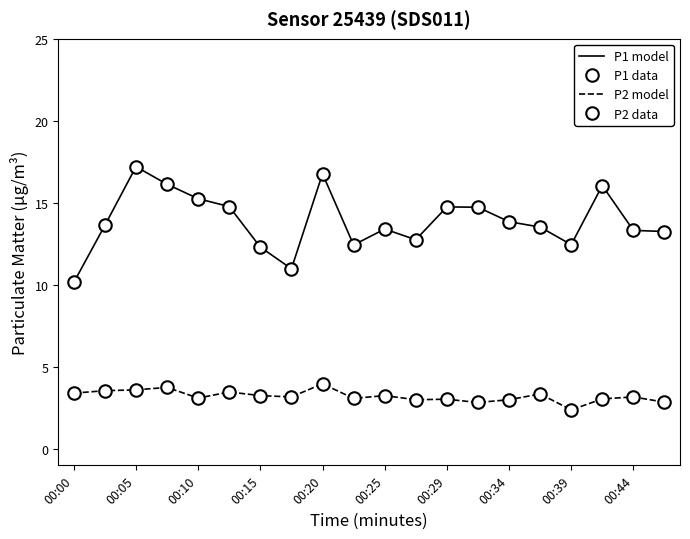

What is the value of the P2 model point at the 1st from the left?

3.4